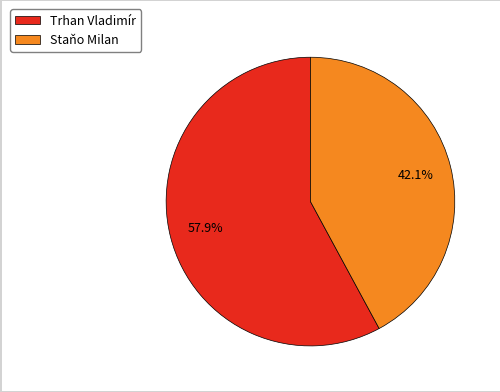

Count the number of slices in the pie.

2